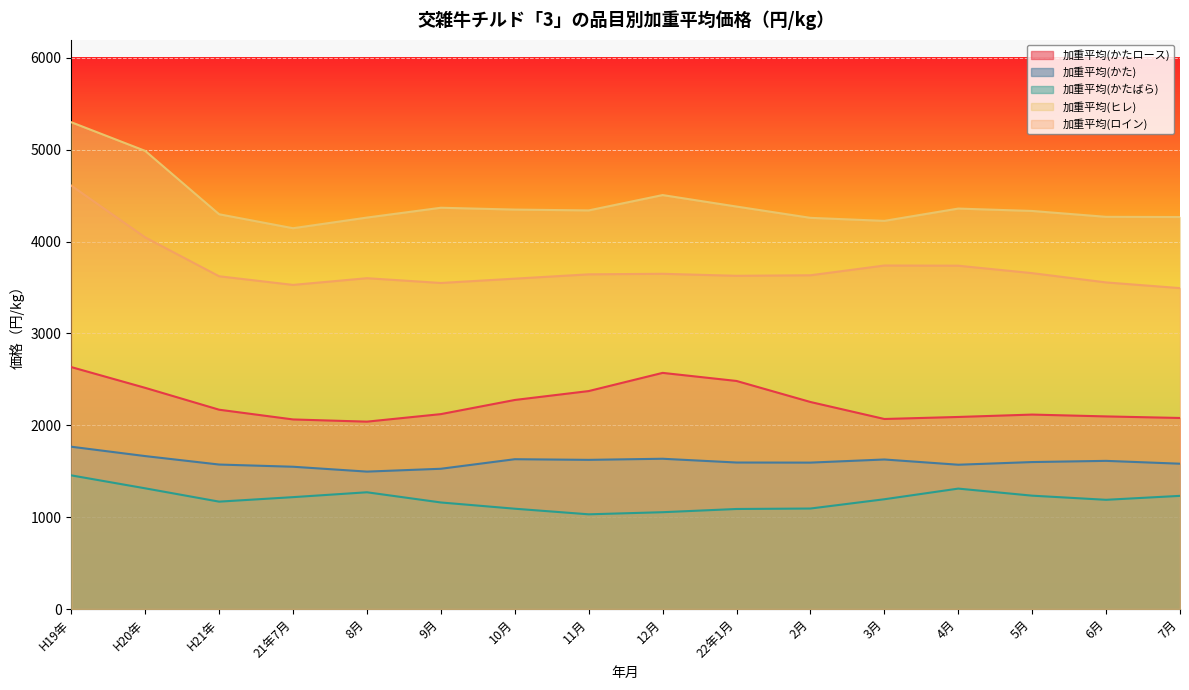

True or false: 加重平均(ヒレ) and 加重平均(かたばら) cross at least once.

False